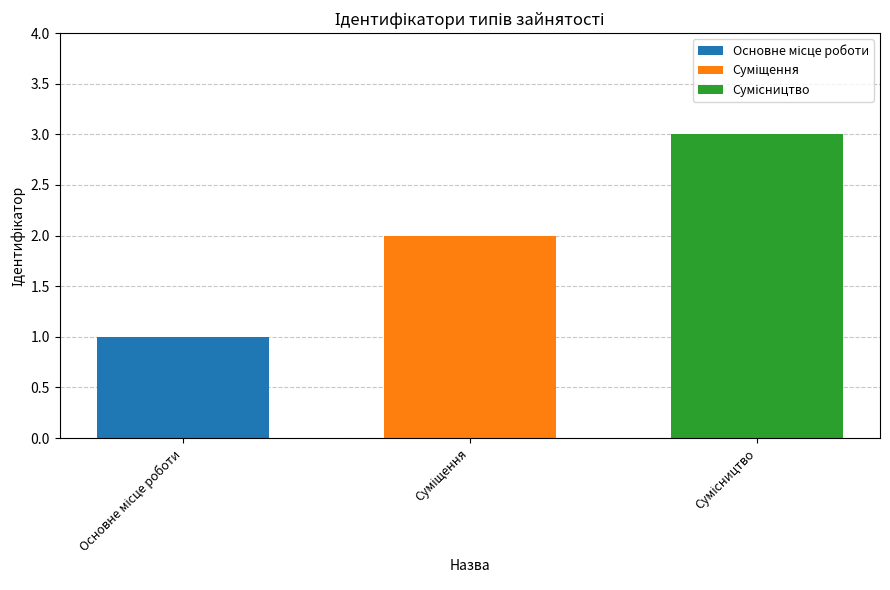

What is the maximum value shown in the chart?

3